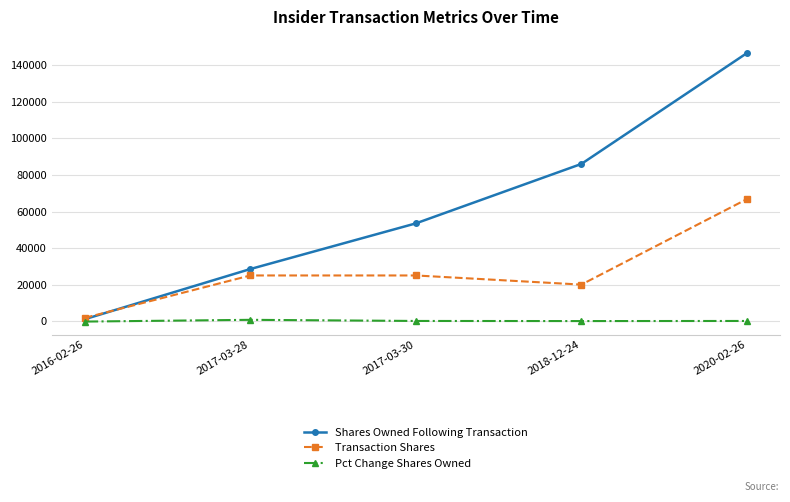

Which series has the largest total across all categories?

Shares Owned Following Transaction